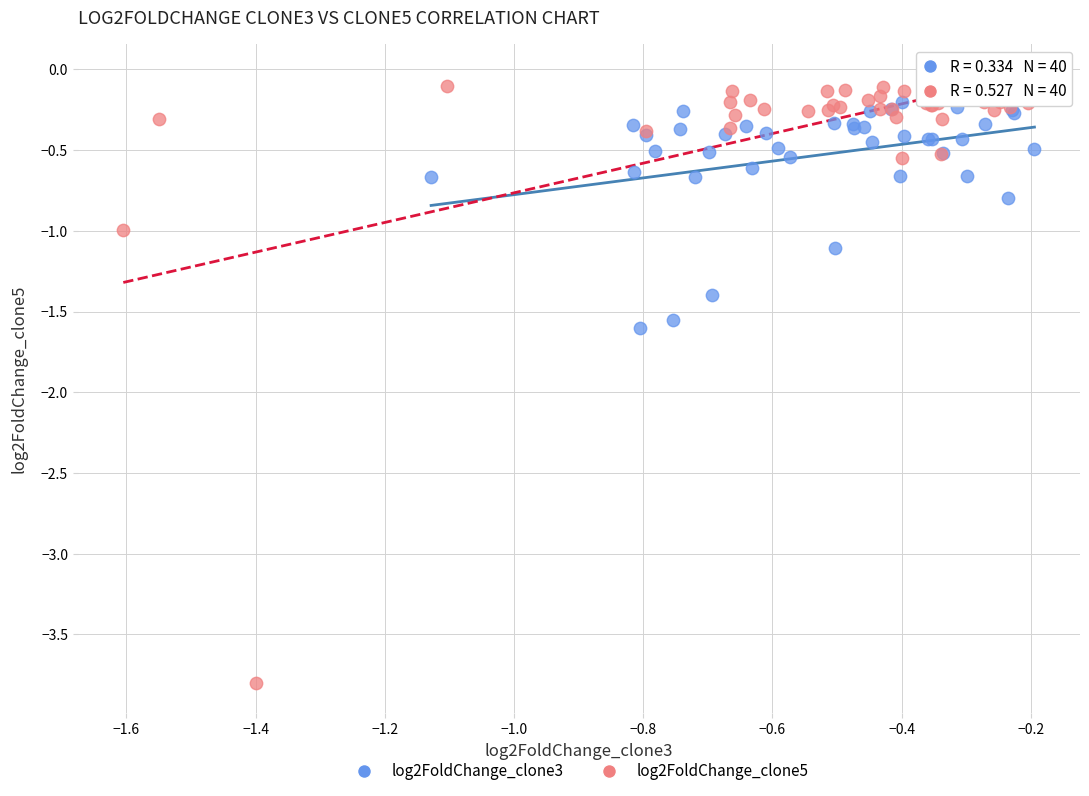

Which series contains the highest Y value?

log2FoldChange_clone5